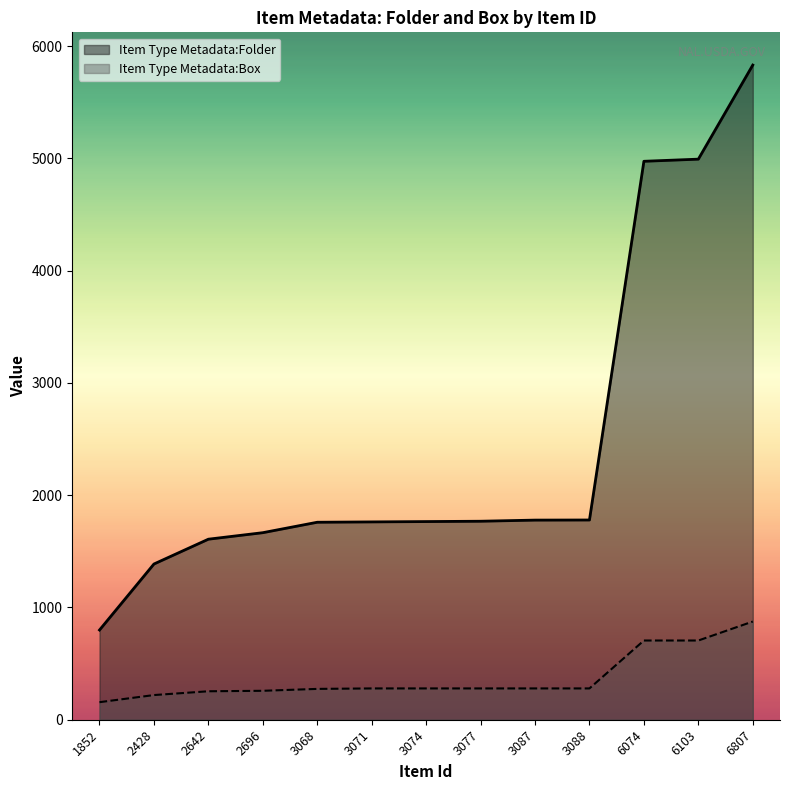

True or false: Item Type Metadata:Box has a value of 705.6 at 6103.

True